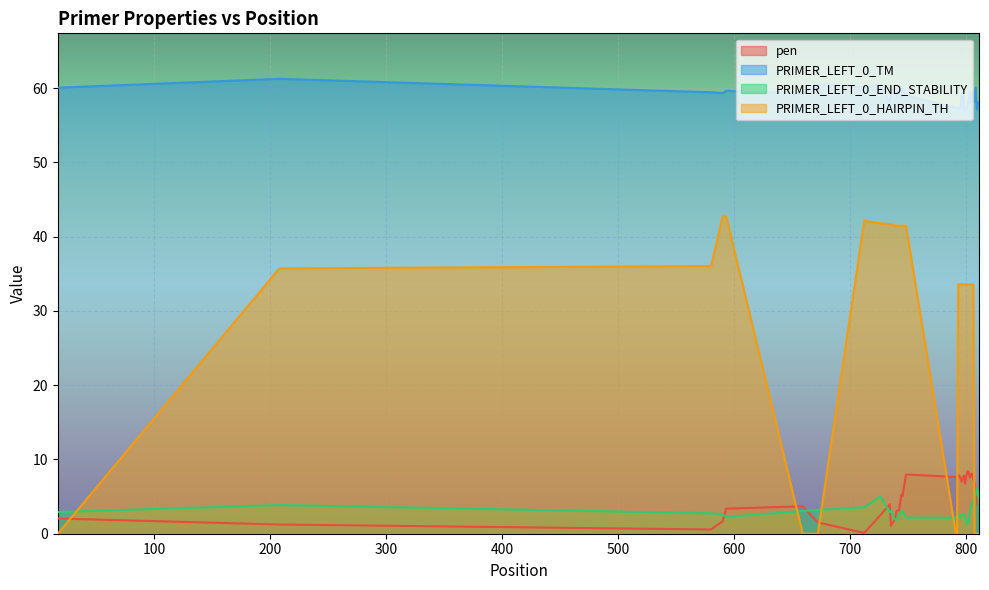

Which series has the largest total across all categories?

PRIMER_LEFT_0_TM